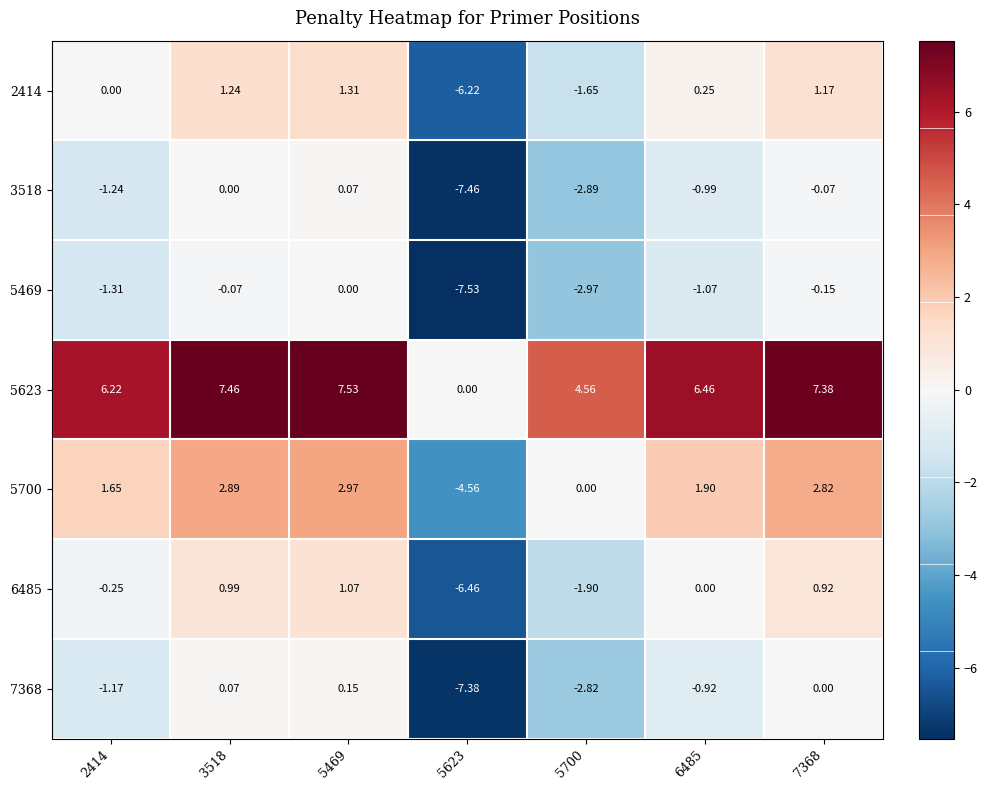

Is the value of 5700 at 6485 greater than the value of 3518 at 5700?

Yes